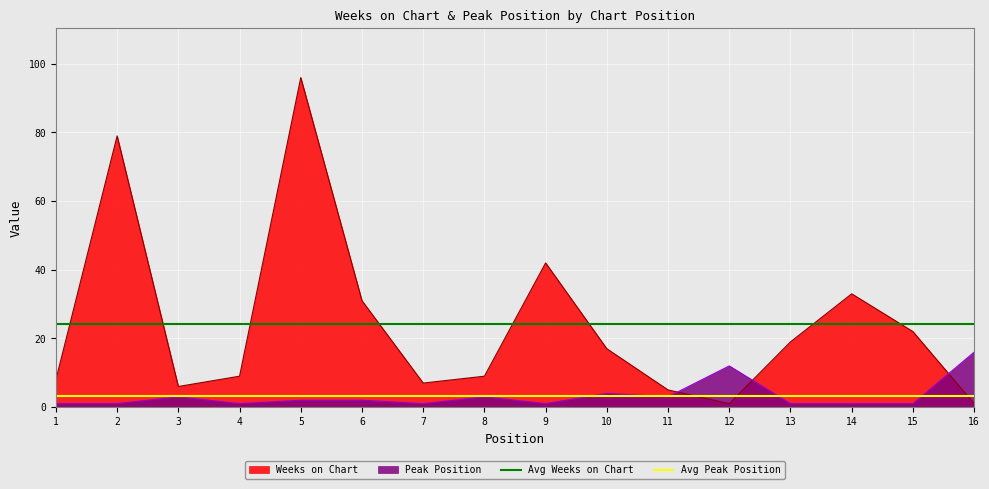

At which label does Peak Position reach its peak?

16